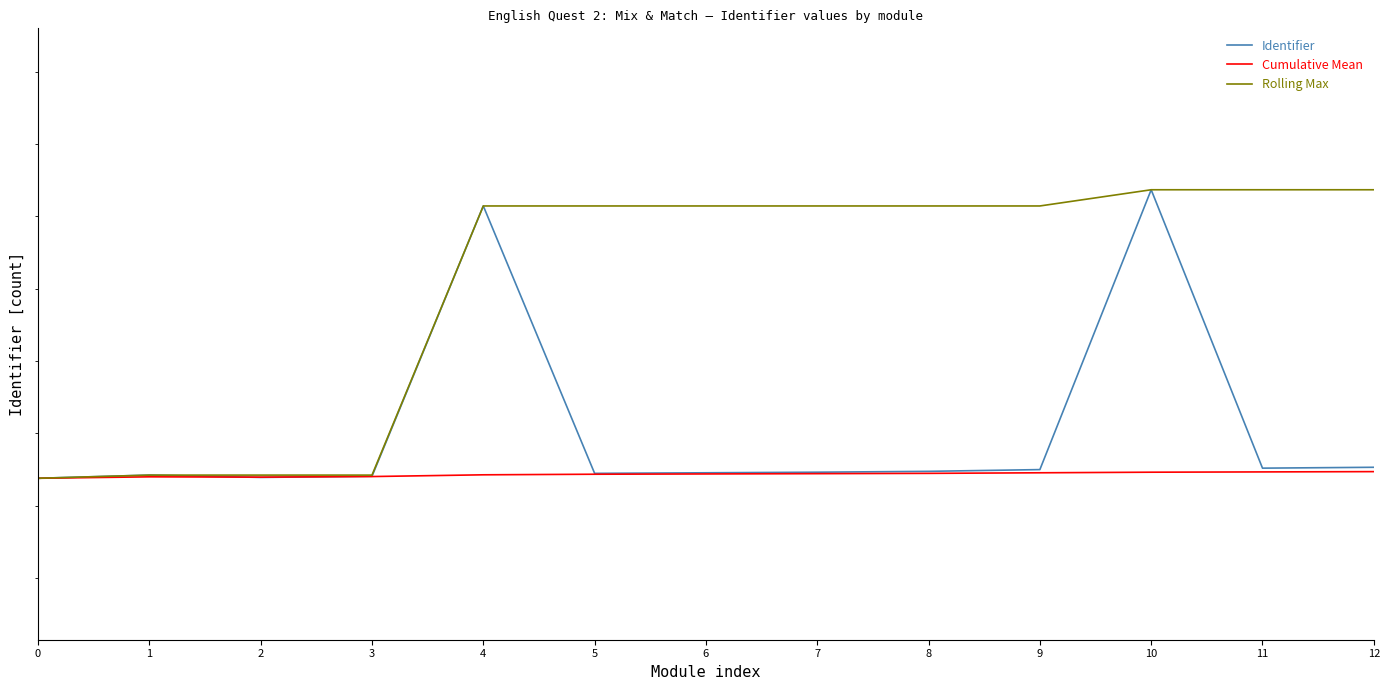

What is the sum of all Identifier values?

72514128